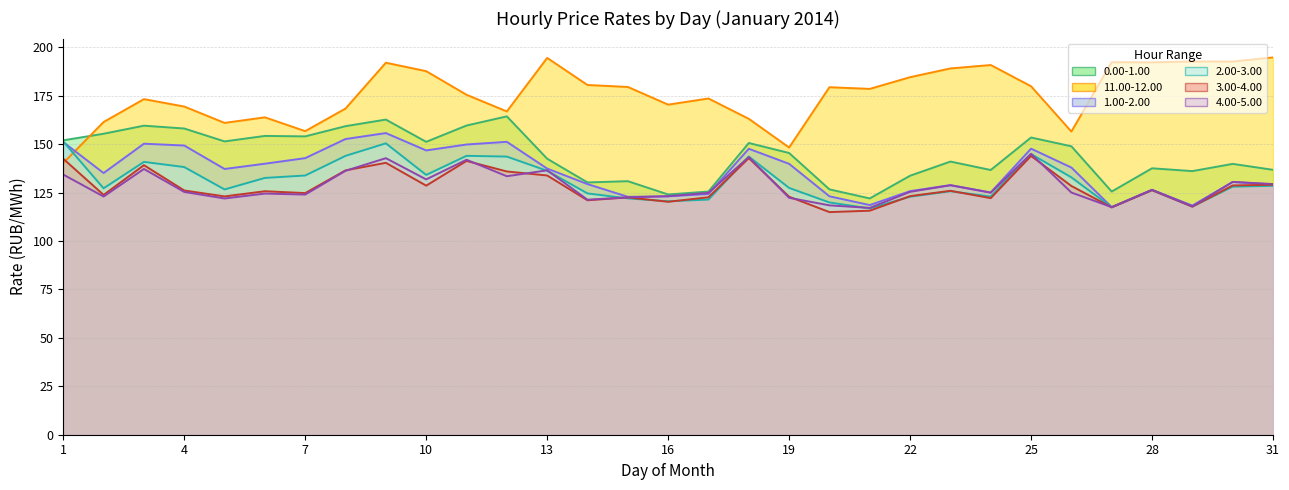

What is the value of the 1.00-2.00 point at the 10th from the left?

146.8